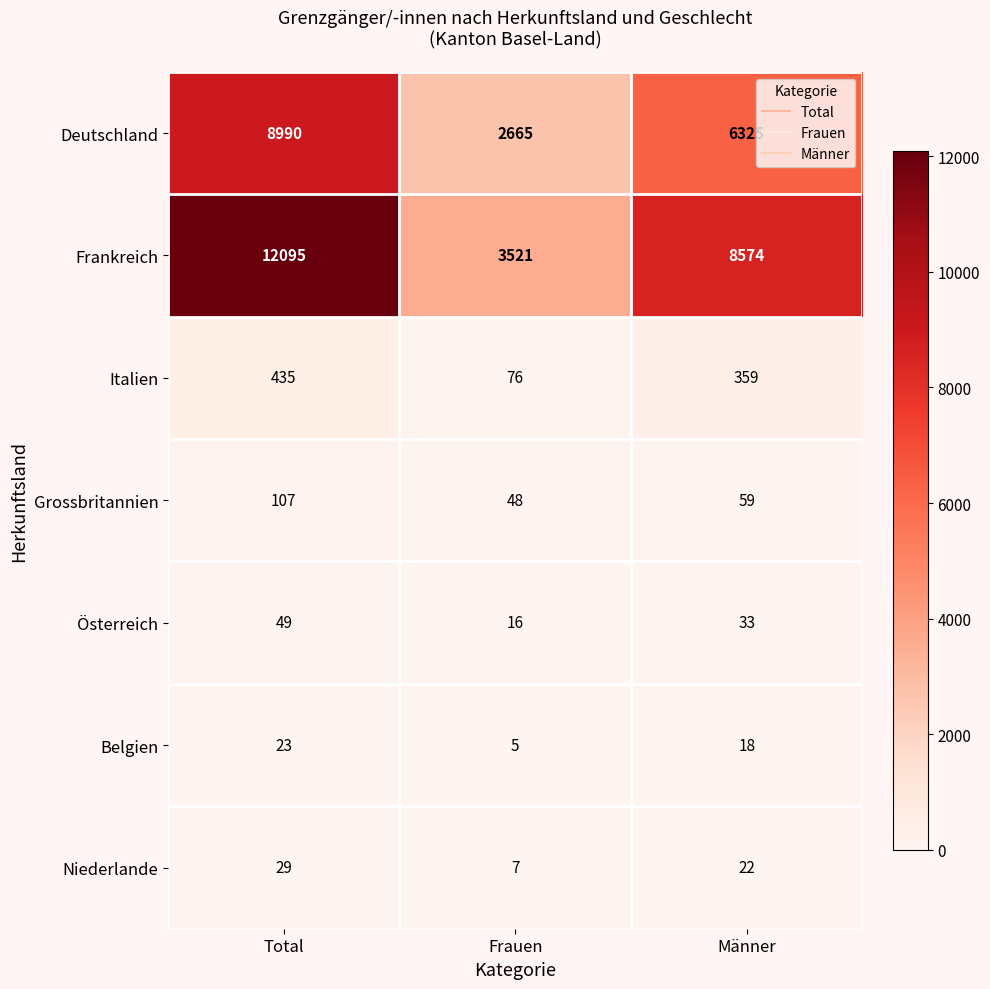

What is the difference between the maximum and second lowest values in the Grossbritannien series?

48